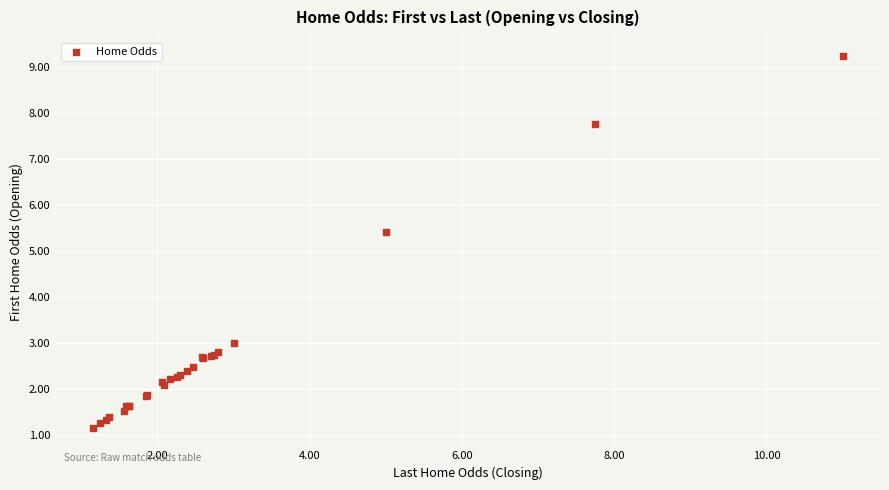

What Y value in the scatter plot is closest to 5?

5.4